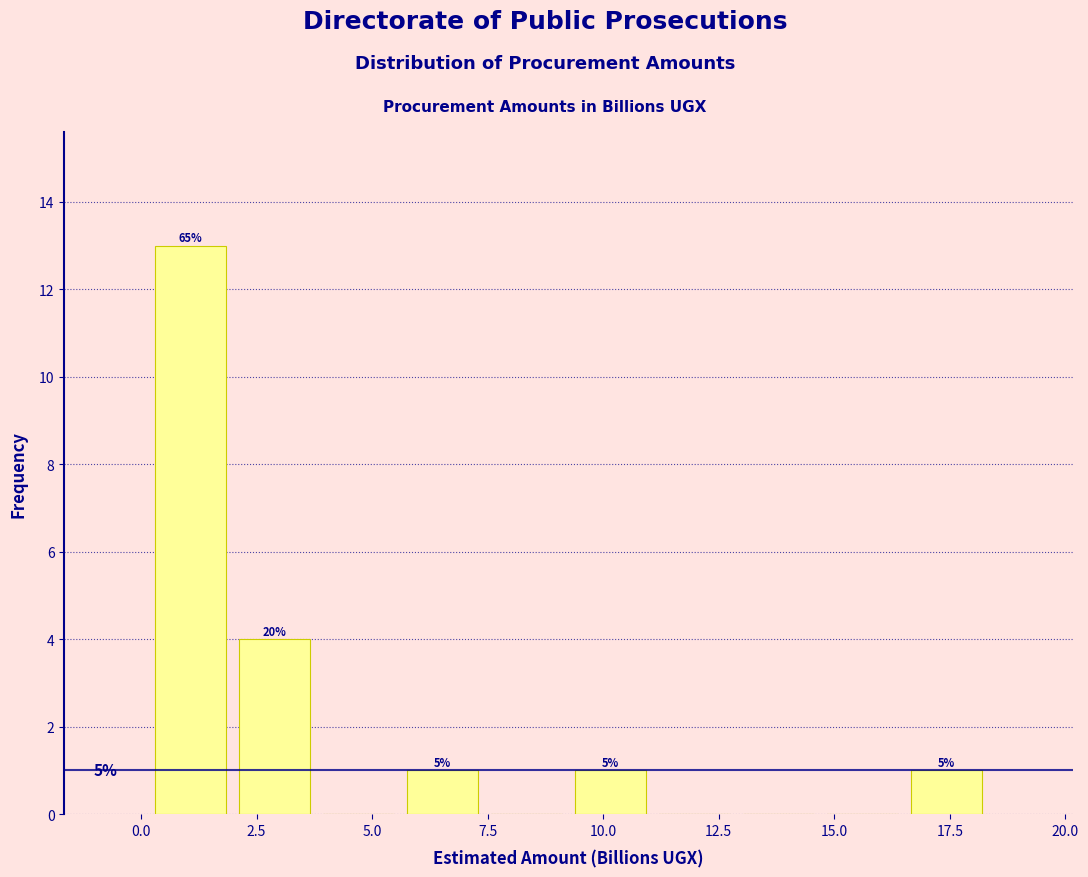

Read against the x-axis, roughly where is the centre of the tallest bar?

1.0